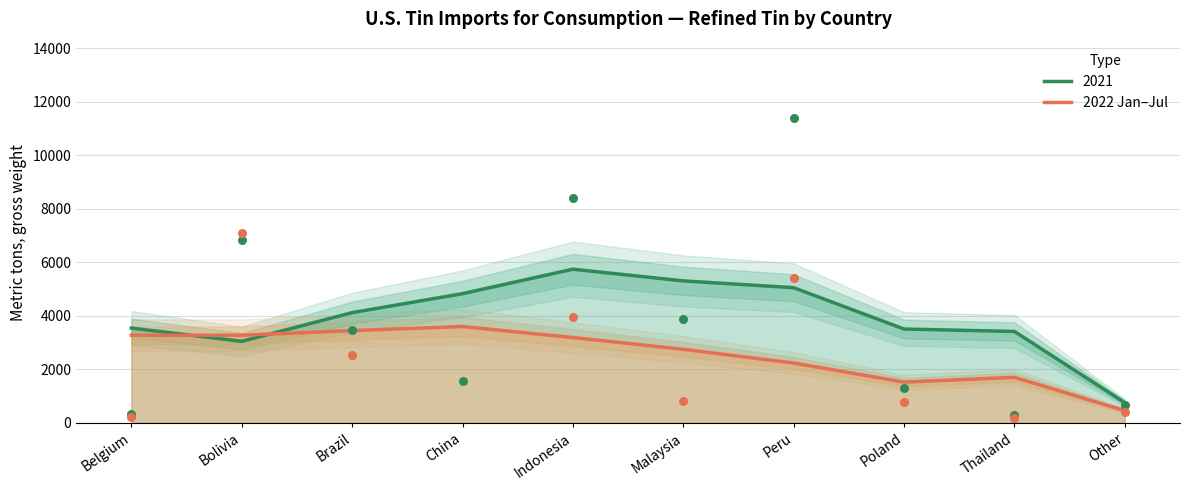

Between Poland and Bolivia, which is larger?

Bolivia